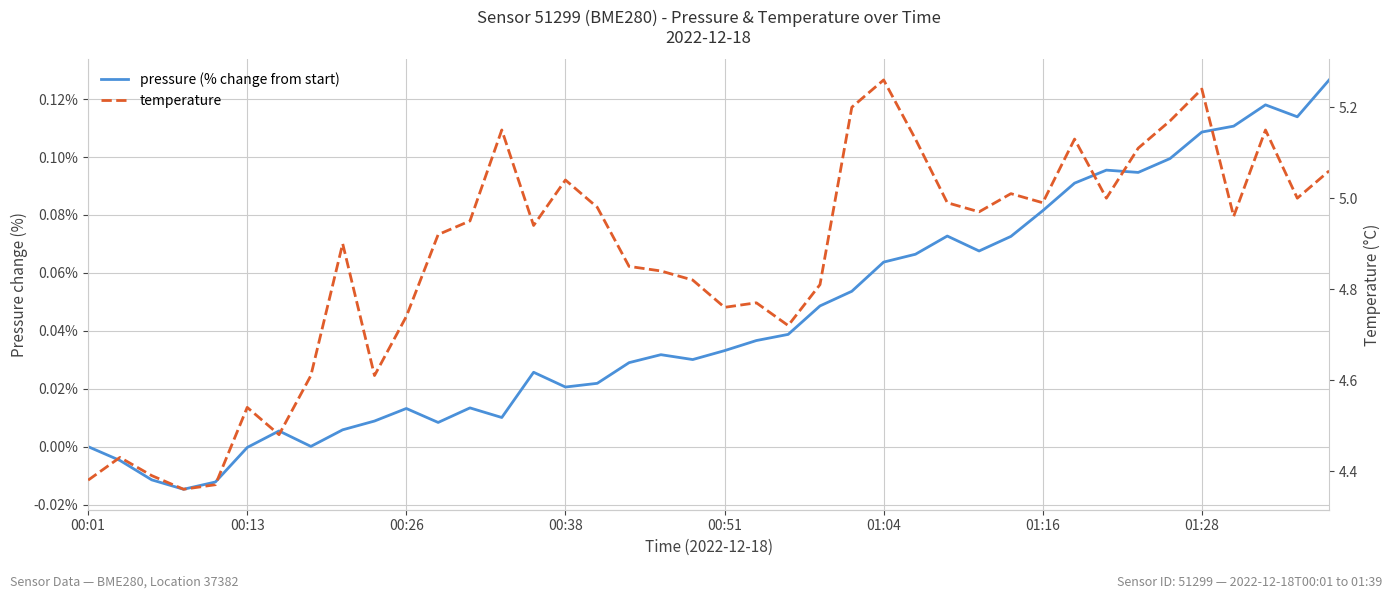

What is the total value across all series at 9?

4.6